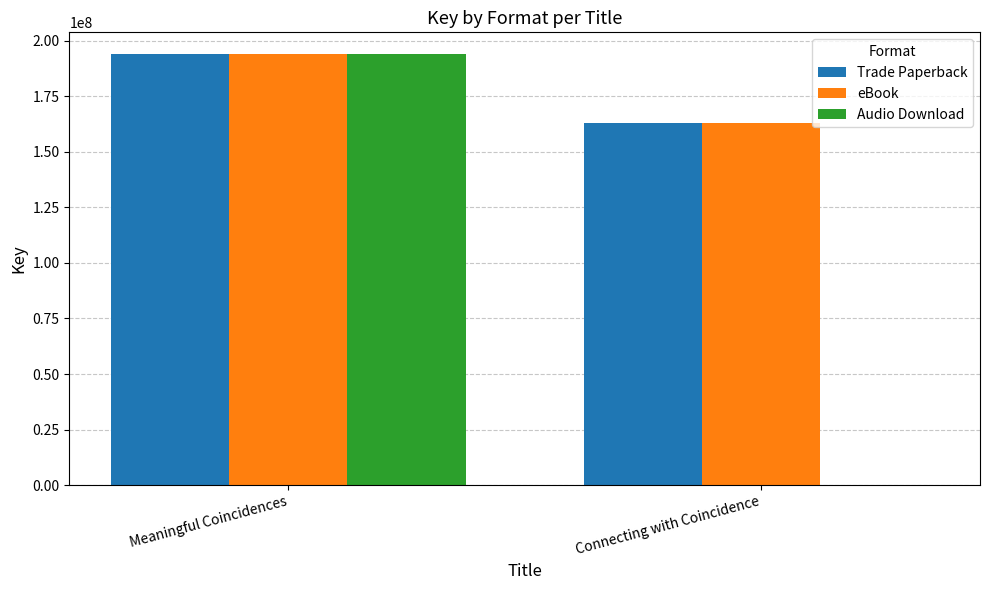

Reading right to left, extract all data points from this chart.

Trade Paperback: Connecting with Coincidence=162979454	Meaningful Coincidences=194047256
eBook: Connecting with Coincidence=162979454	Meaningful Coincidences=194047256
Audio Download: Connecting with Coincidence=0	Meaningful Coincidences=194047256